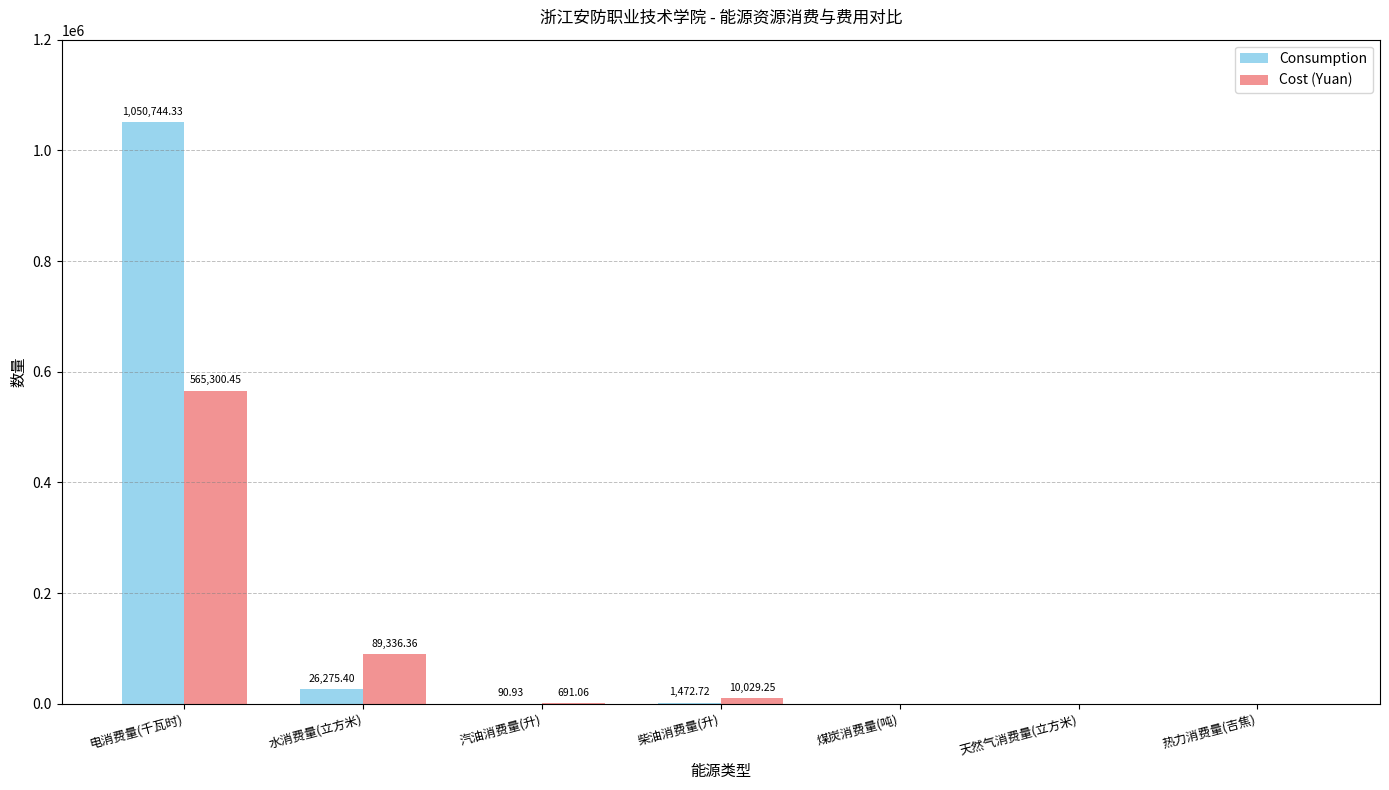

At which category is the sum across all series the highest?

电消费量(千瓦时)